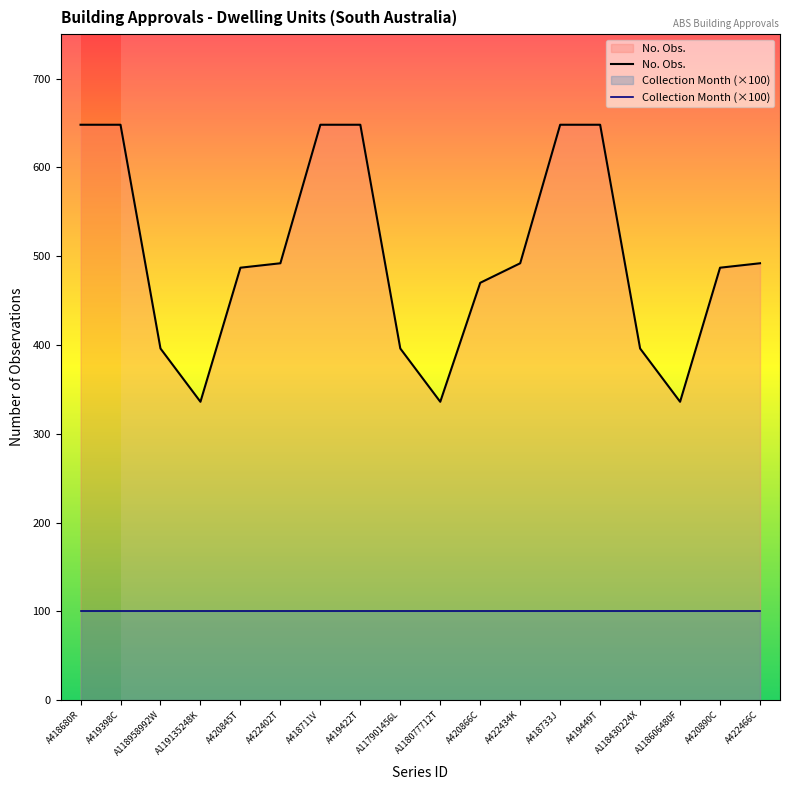

What are all the series names shown in the legend?

No. Obs., Collection Month (×100)